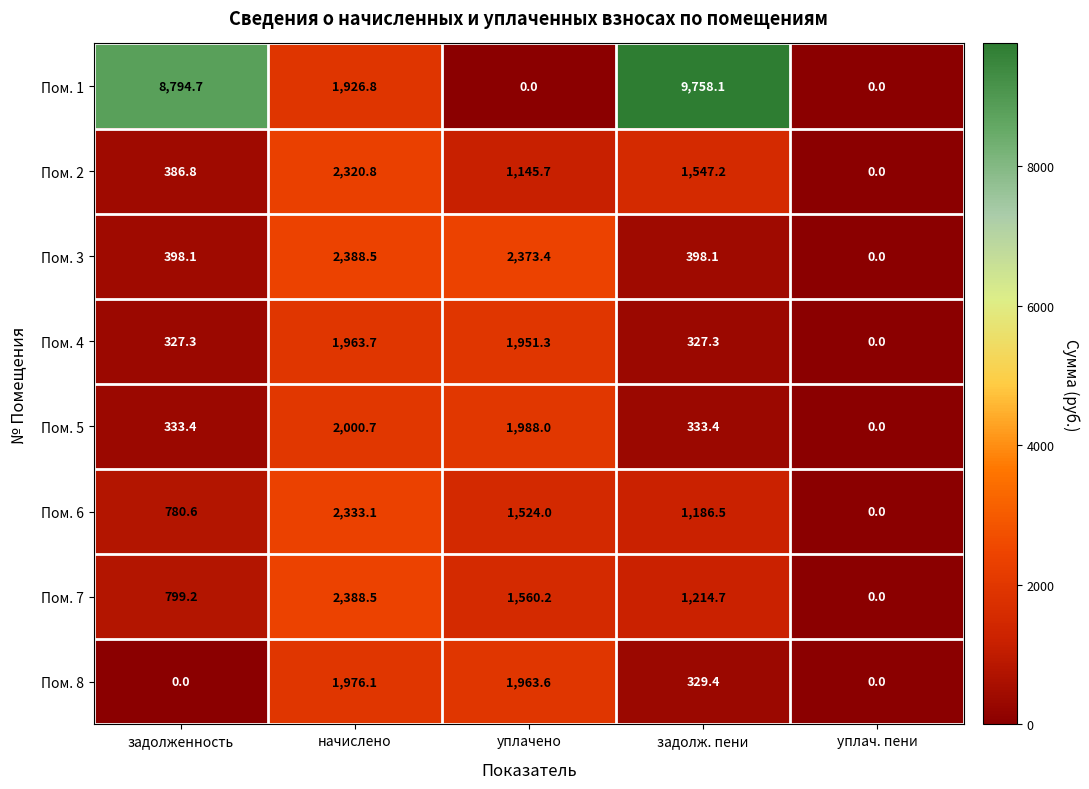

Read the Пом. 5 value at задолженность.

333.4